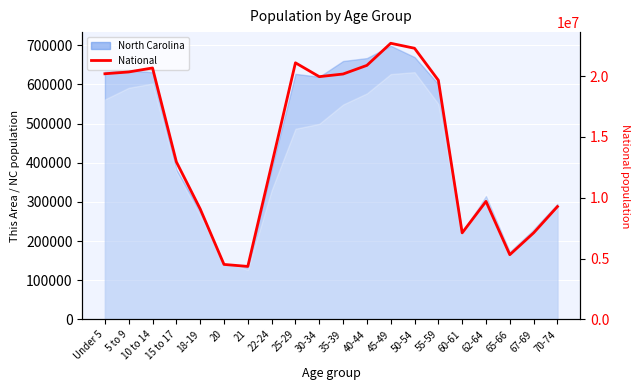

How many categories are shown in the chart?

20